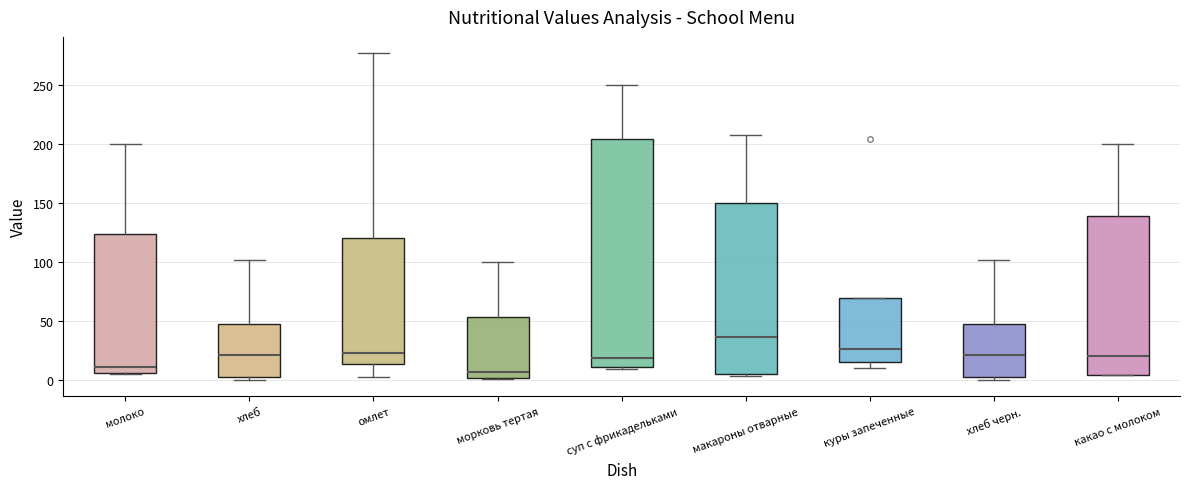

Where does the upper whisker of the box for хлеб черн. end on the y-axis? The values are not printed on the chart, so give them approximately, as read against the axis.

100